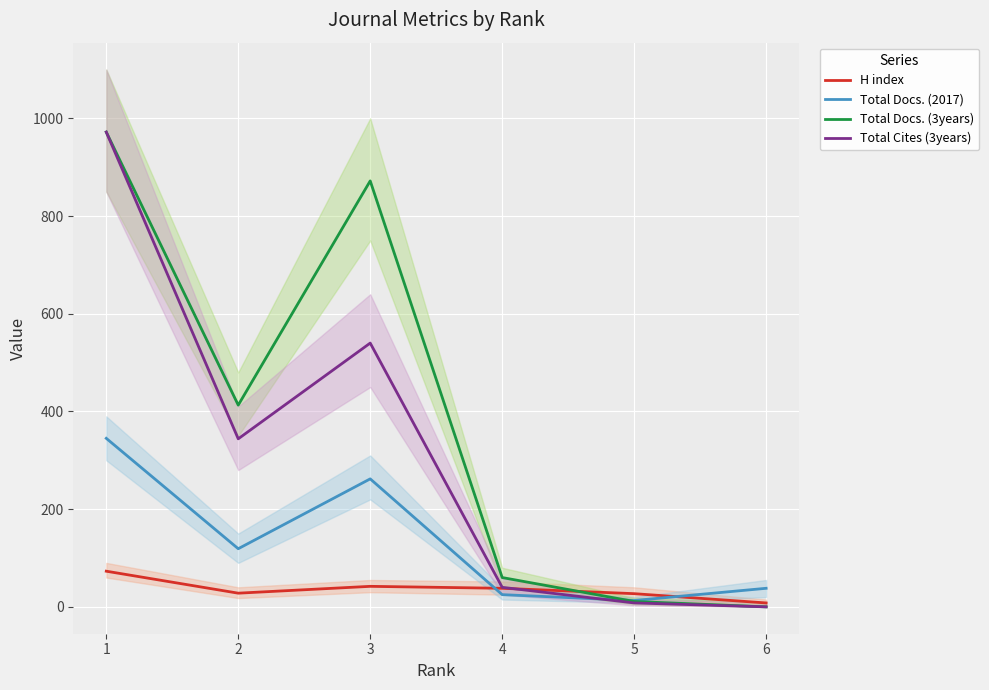

Reading right to left, extract all data points from this chart.

H index: 6=8	5=27	4=38	3=42	2=28	1=73
Total Docs. (2017): 6=38	5=13	4=25	3=262	2=119	1=345
Total Docs. (3years): 6=0	5=11	4=60	3=872	2=413	1=972
Total Cites (3years): 6=0	5=8	4=40	3=540	2=344	1=972